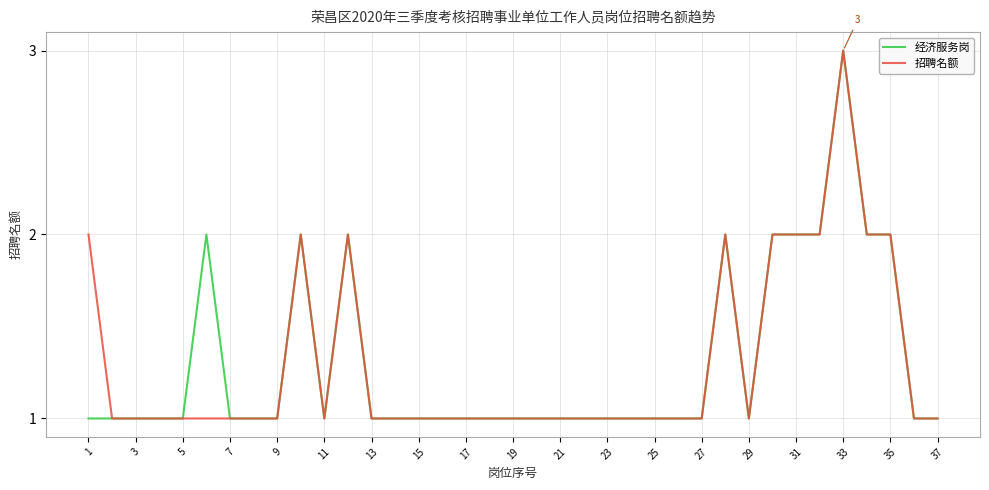

Is this an area chart (filled region under the line)?

No